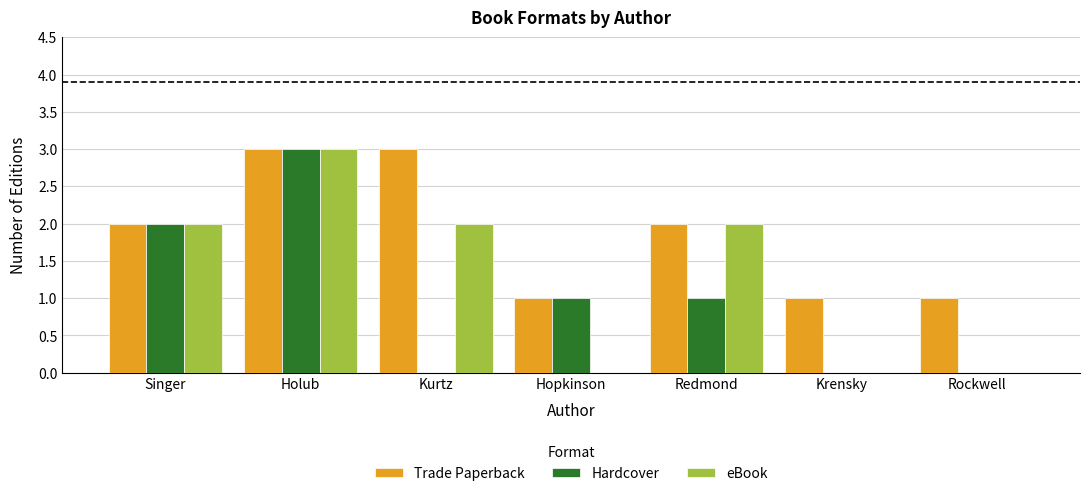

The eBook series shows 0 at Rockwell. True or false?

True